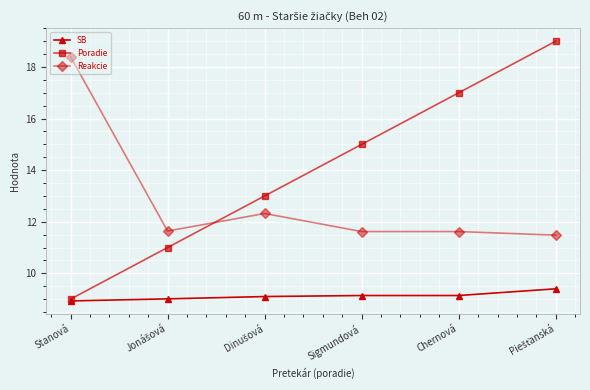

Count the number of data series in this chart.

3